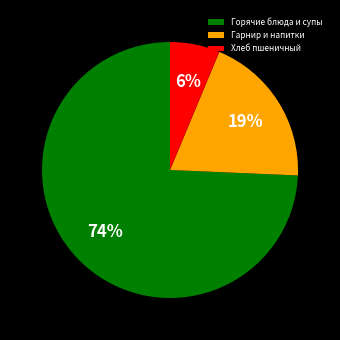

The Гарнир и напитки slice represents 26% of the pie. True or false?

False